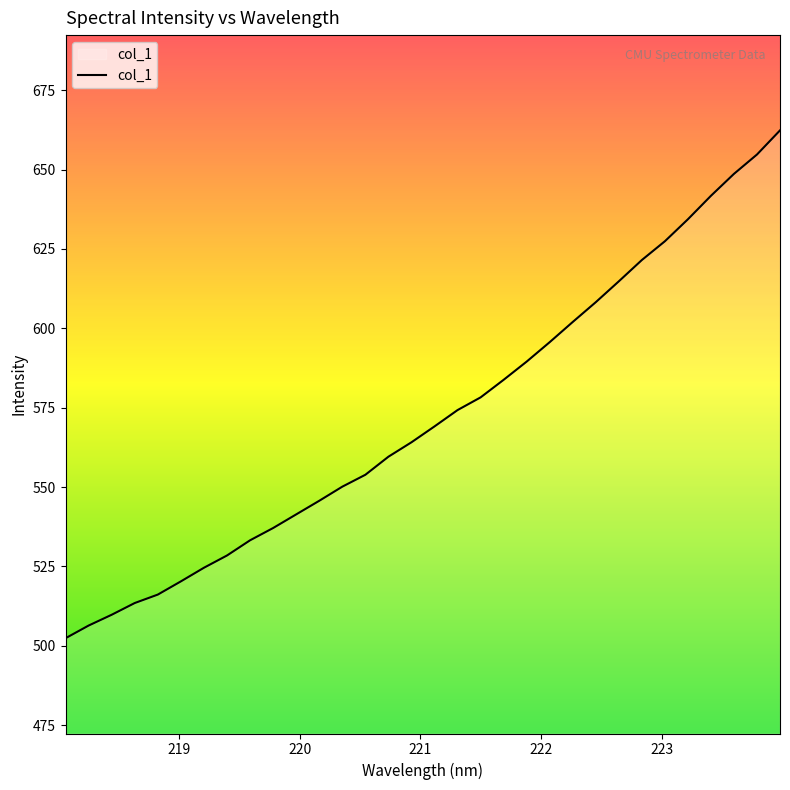

Does the chart have visible grid lines?

No